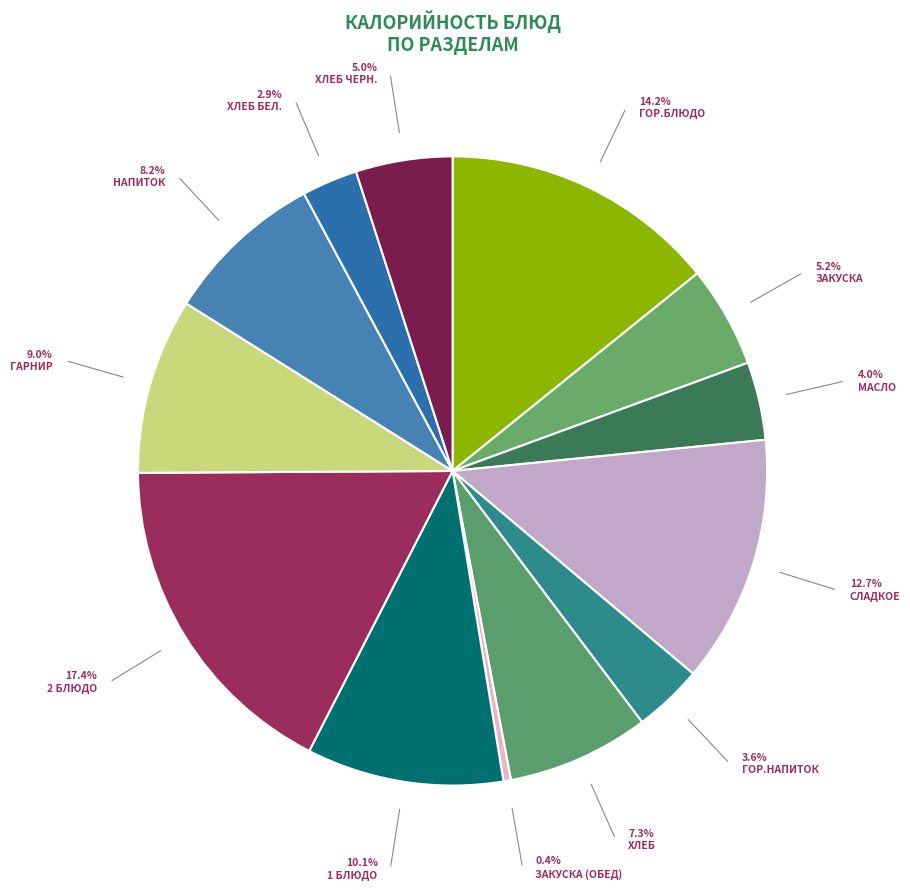

Which slice is the smallest?

закуска (обед)